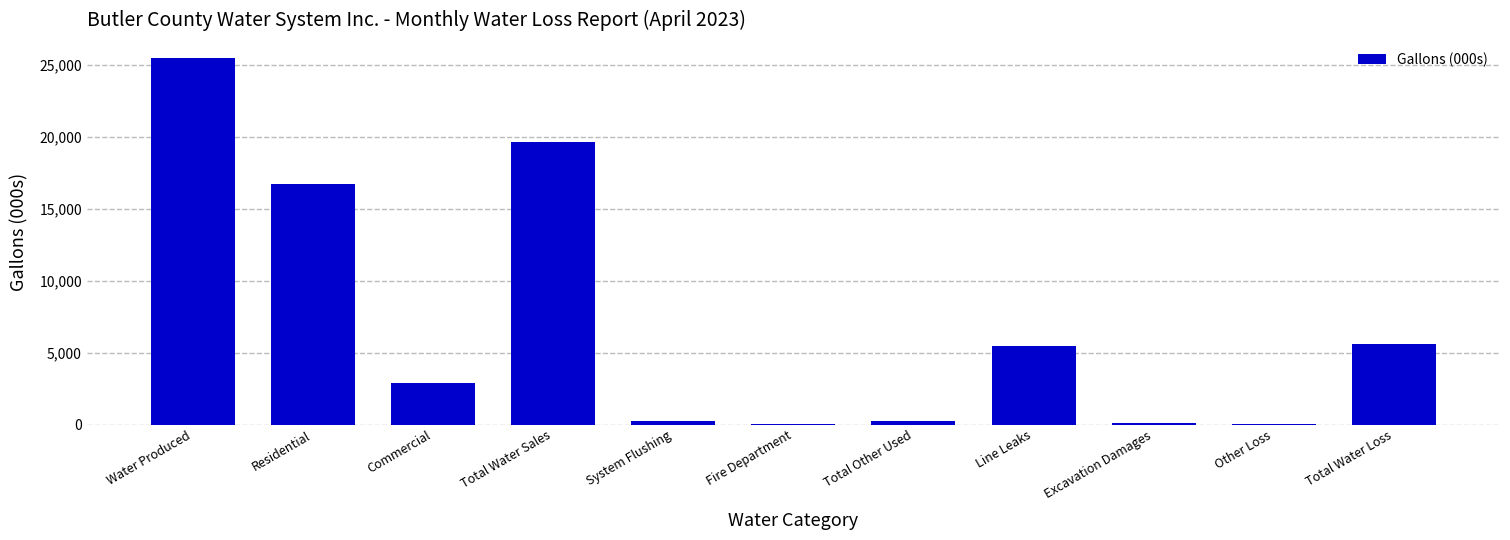

What value does the data have at Water Produced?

25443.9